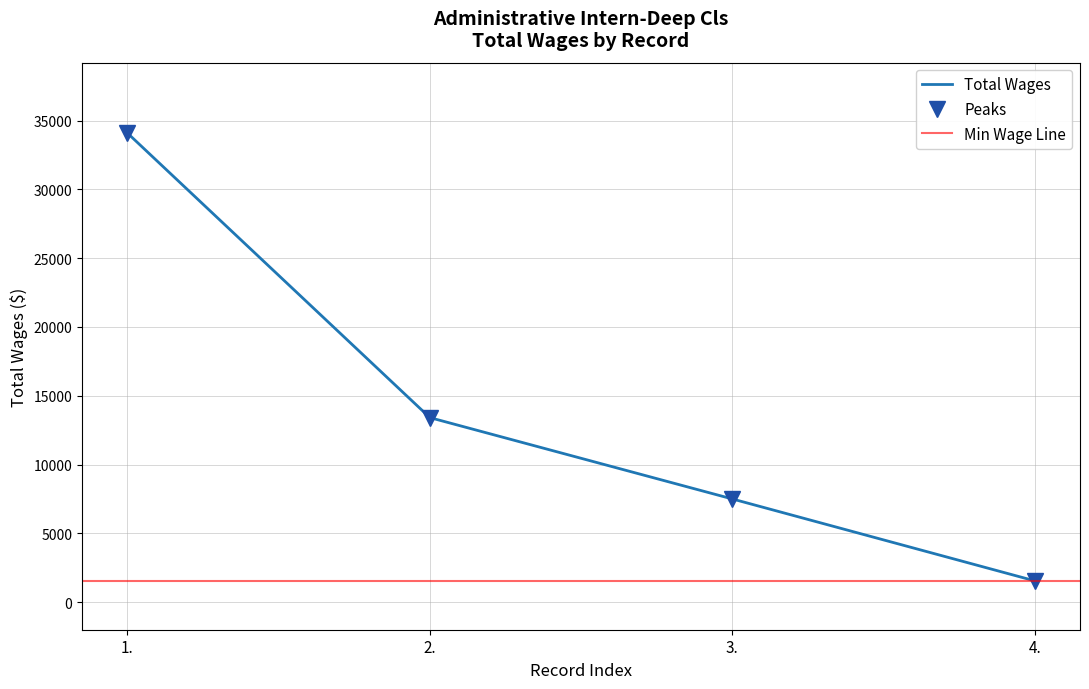

How many distinct data groups are displayed?

1